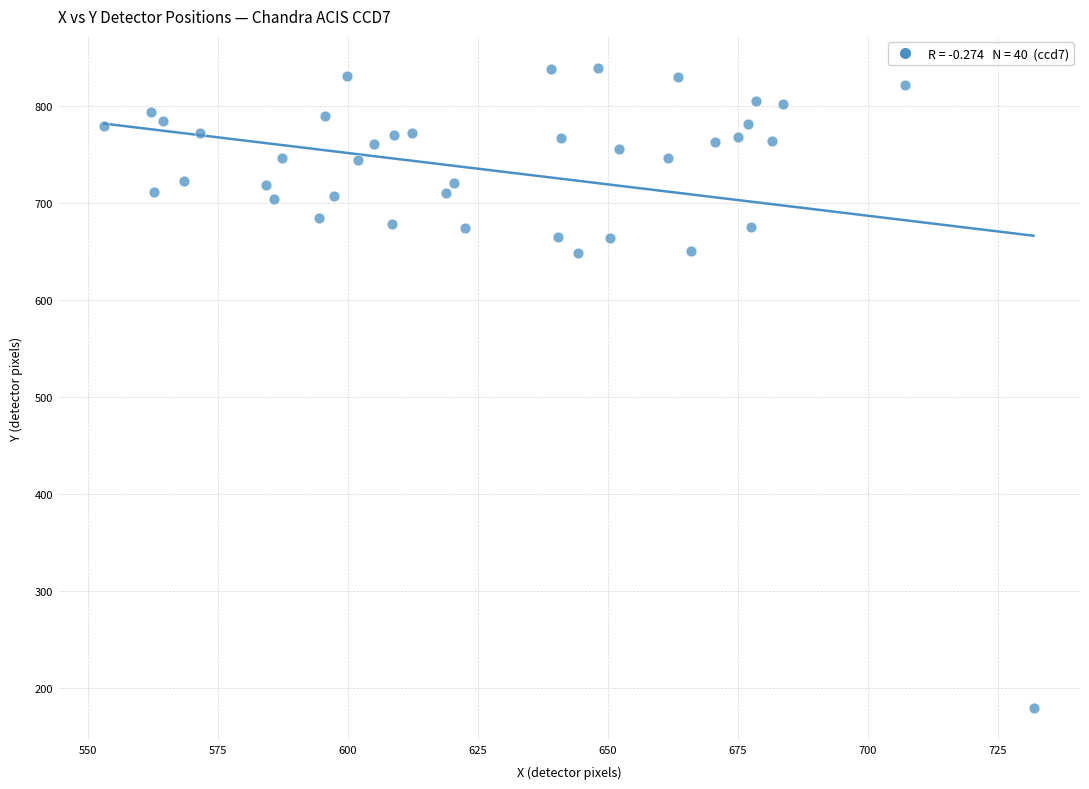

What is the range of X values (max minus min)?

178.6